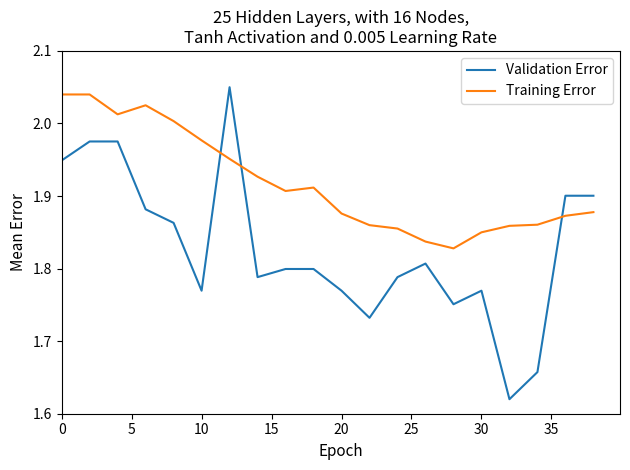

Rank the series by their average value, from lowest to highest.

Validation Error, Training Error